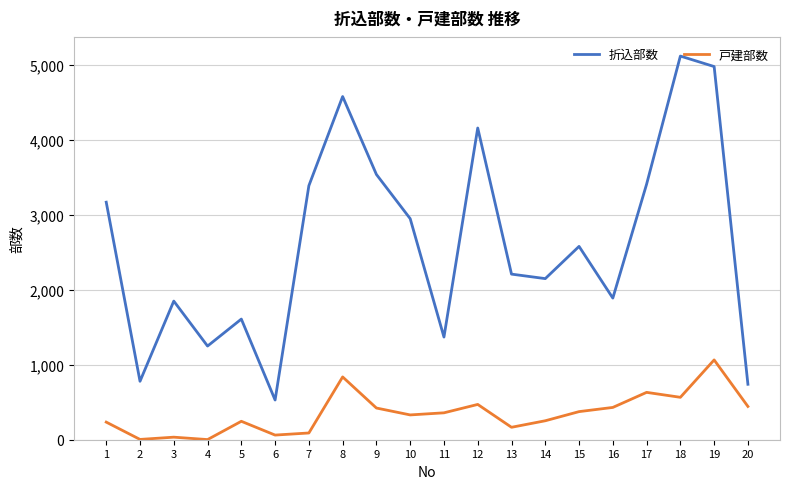

Which series has the widest spread of values?

折込部数